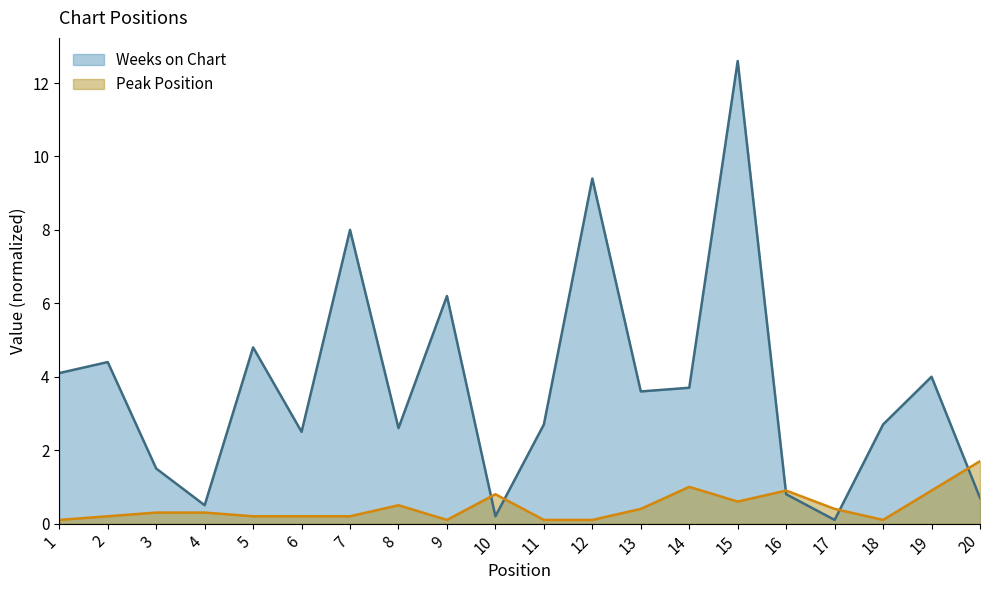

What is the difference between the Peak Position values at 10 and 16?

0.1